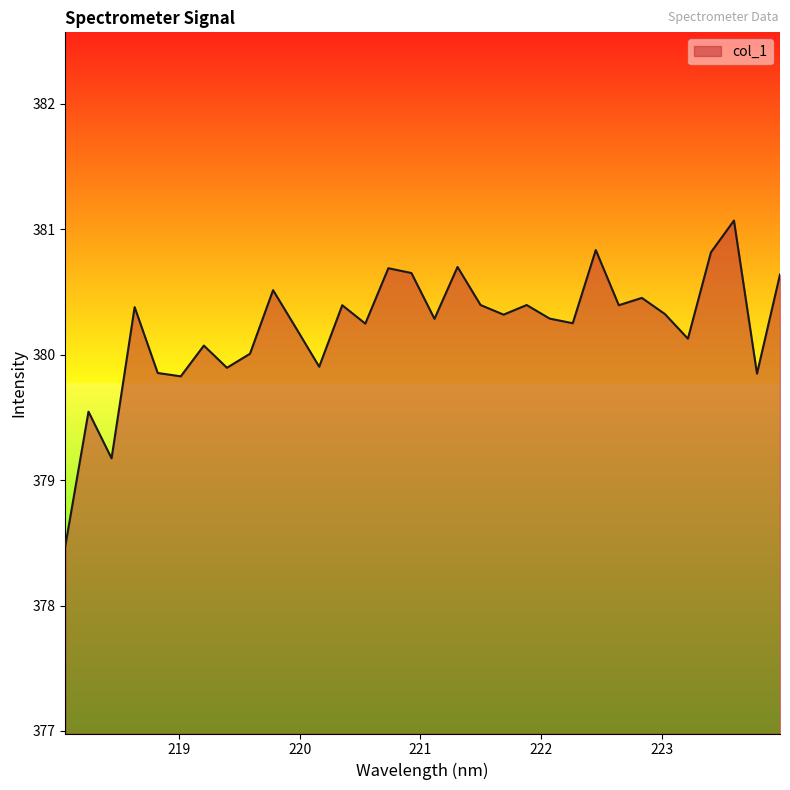

What is the difference between the maximum and minimum values?

2.6